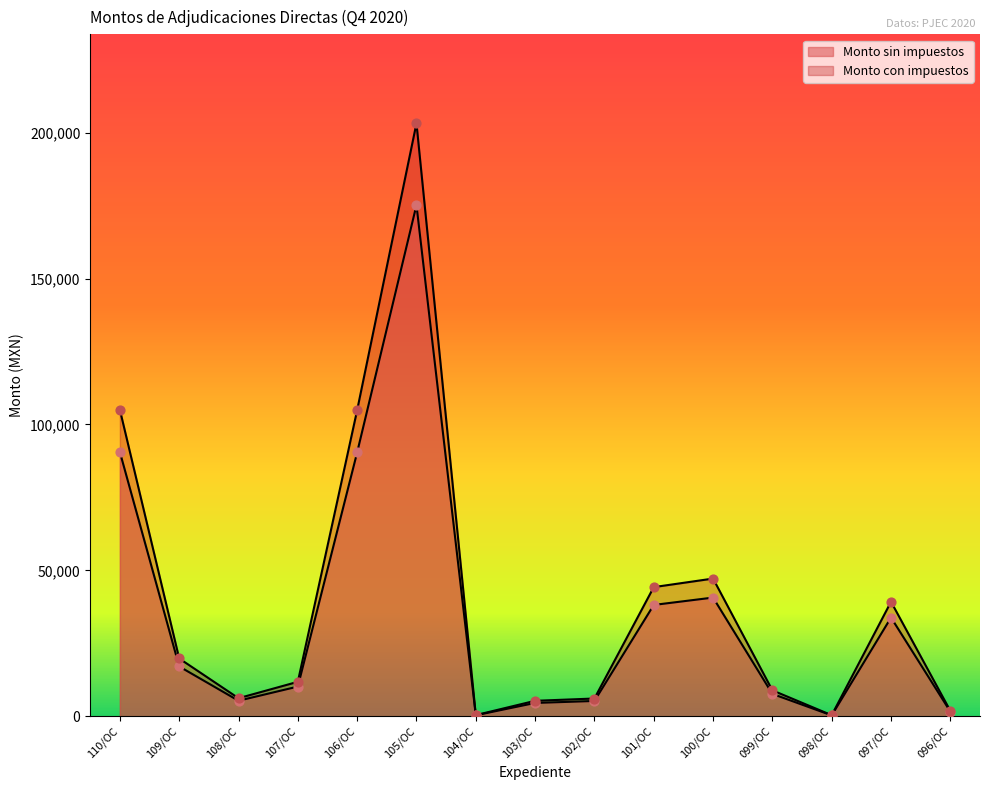

At how many categories does at least one series exceed 139063?

1